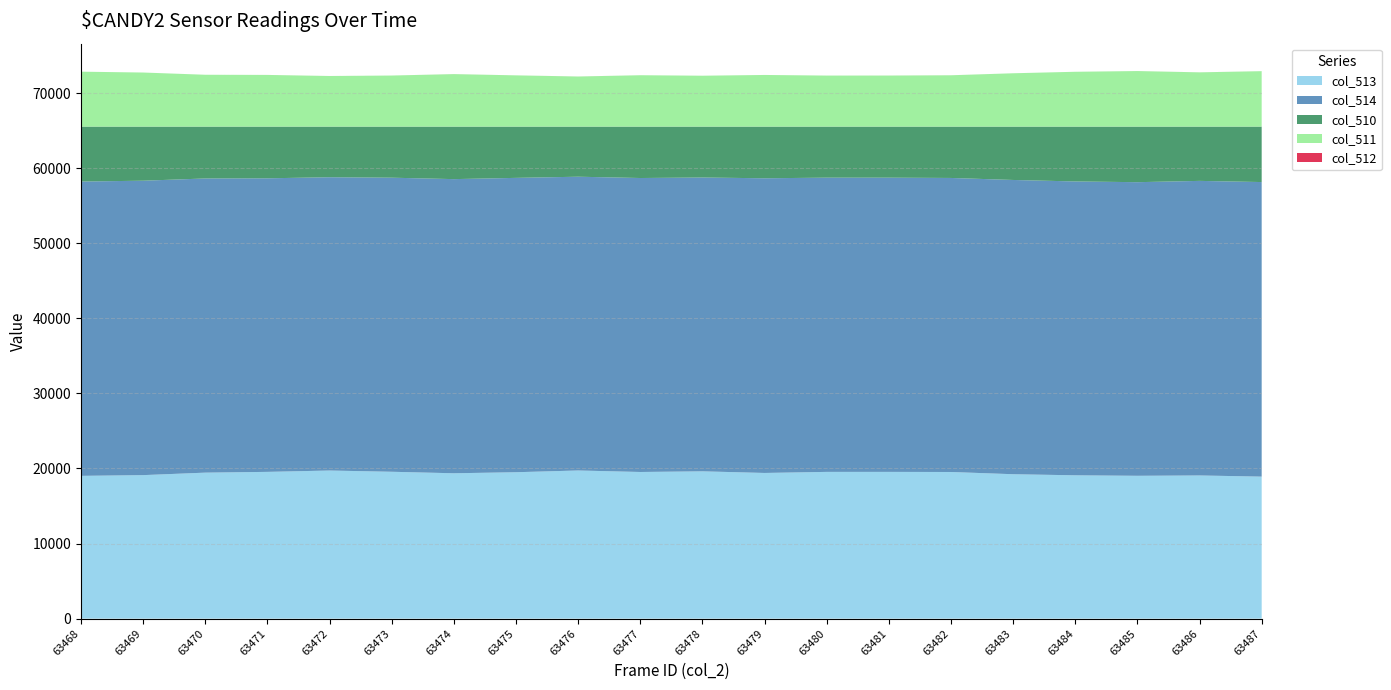

Reading left to right, extract all data points from this chart.

col_513: 63468=19017	63469=19116	63470=19447	63471=19549	63472=19727	63473=19563	63474=19363	63475=19502	63476=19733	63477=19534	63478=19621	63479=19405	63480=19547	63481=19547	63482=19533	63483=19236	63484=19092	63485=19026	63486=19071	63487=18916
col_514: 63468=39201	63469=39214	63470=39181	63471=39101	63472=39066	63473=39168	63474=39178	63475=39205	63476=39128	63477=39155	63478=39134	63479=39250	63480=39189	63481=39186	63482=39163	63483=39193	63484=39139	63485=39108	63486=39235	63487=39234
col_510: 63468=7317	63469=7205	63470=6907	63471=6885	63472=6742	63473=6804	63474=6994	63475=6828	63476=6674	63477=6846	63478=6780	63479=6880	63480=6799	63481=6802	63482=6839	63483=7106	63484=7304	63485=7401	63486=7229	63487=7385
col_511: 63468=7317	63469=7205	63470=6907	63471=6884	63472=6741	63473=6804	63474=6992	63475=6828	63476=6672	63477=6846	63478=6780	63479=6880	63480=6799	63481=6801	63482=6838	63483=7106	63484=7304	63485=7400	63486=7228	63487=7384
col_512: 63468=0	63469=0	63470=0	63471=1	63472=1	63473=0	63474=2	63475=0	63476=2	63477=0	63478=0	63479=0	63480=0	63481=1	63482=1	63483=0	63484=0	63485=1	63486=1	63487=1